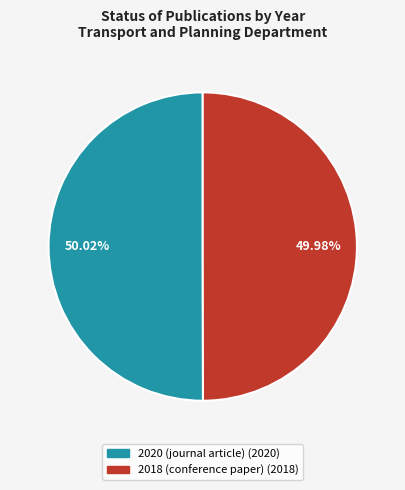

How much of the chart is everything except 2018 (conference paper)?

50.0%